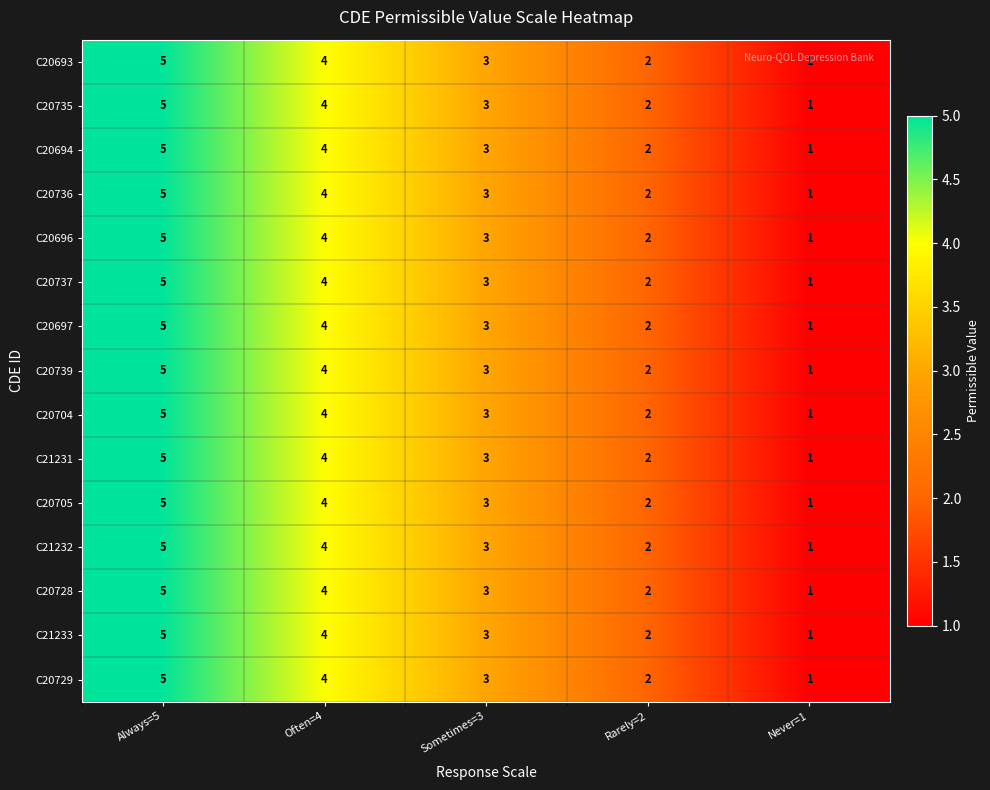

What is the greatest value displayed?

5